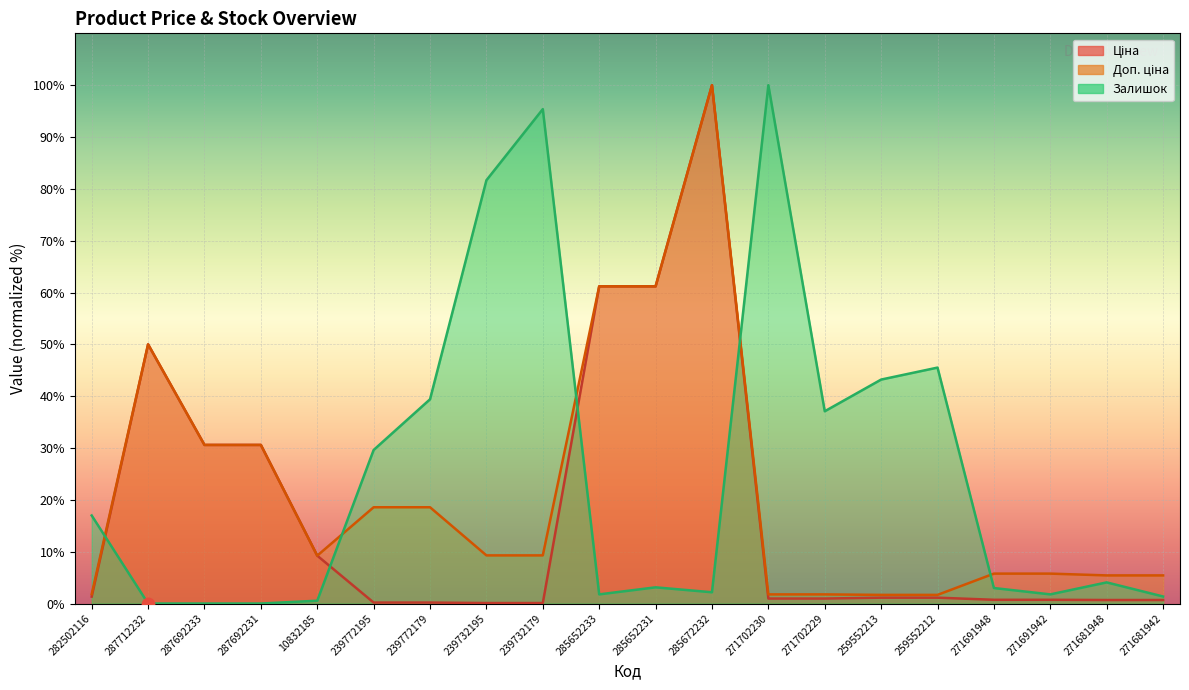

Which series reaches the maximum Y coordinate?

Ціна